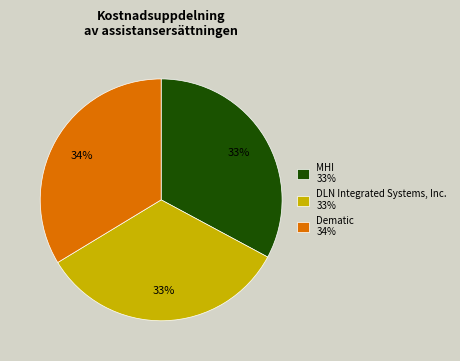

Combined, do DLN Integrated Systems, Inc. 33% and MHI 33% account for over 50%?

Yes